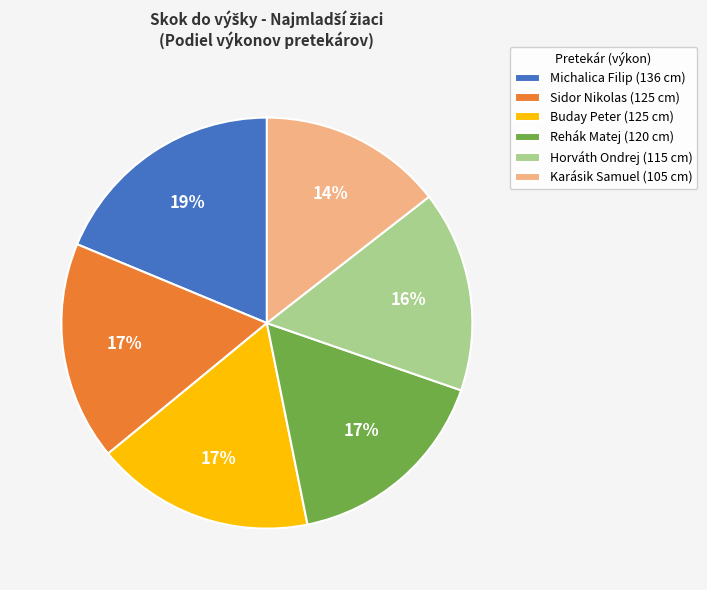

Is there any slice that represents more than half of the pie?

No